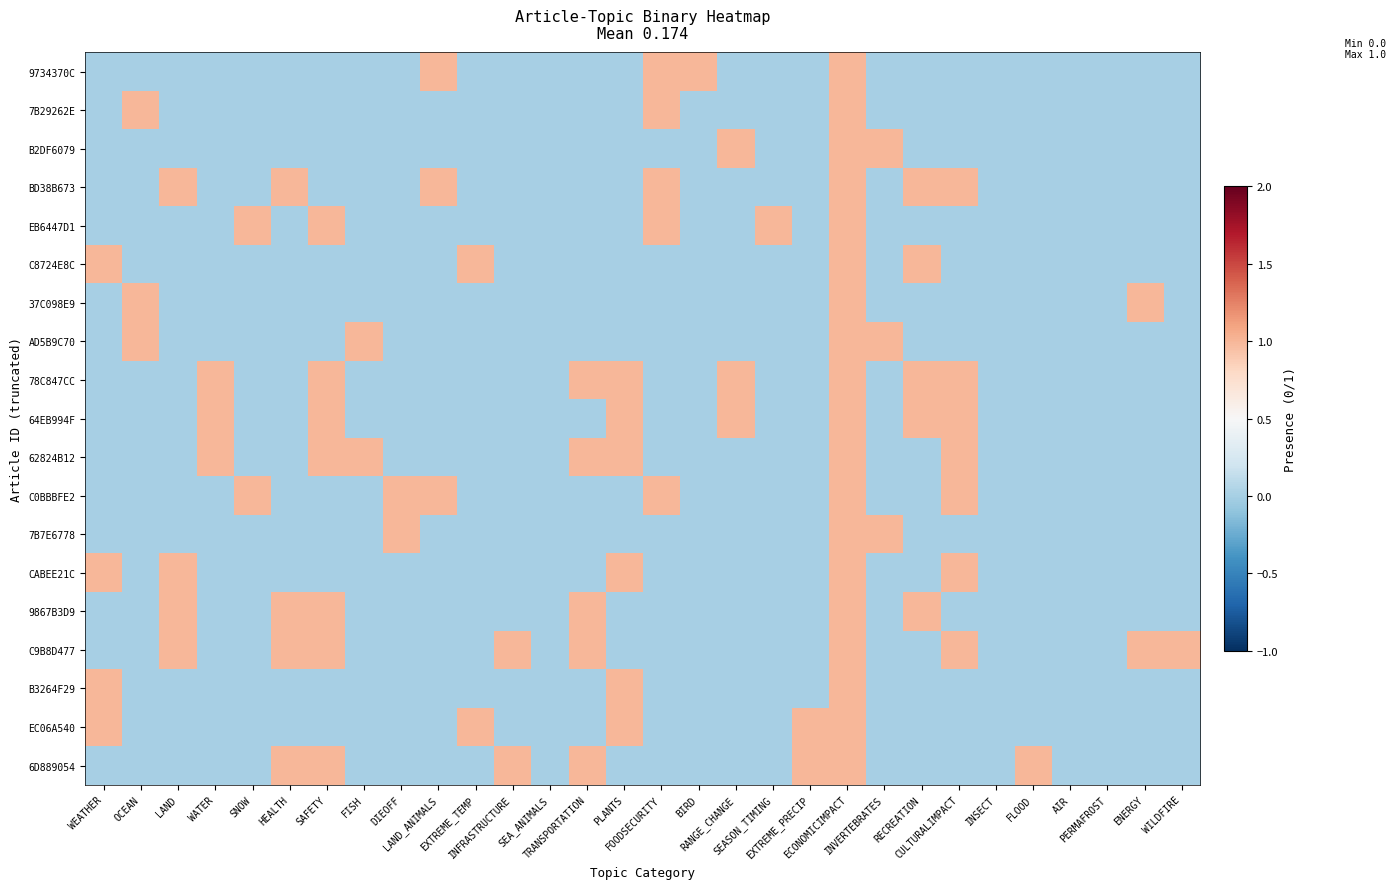

At how many categories does at least one series exceed 0?

26